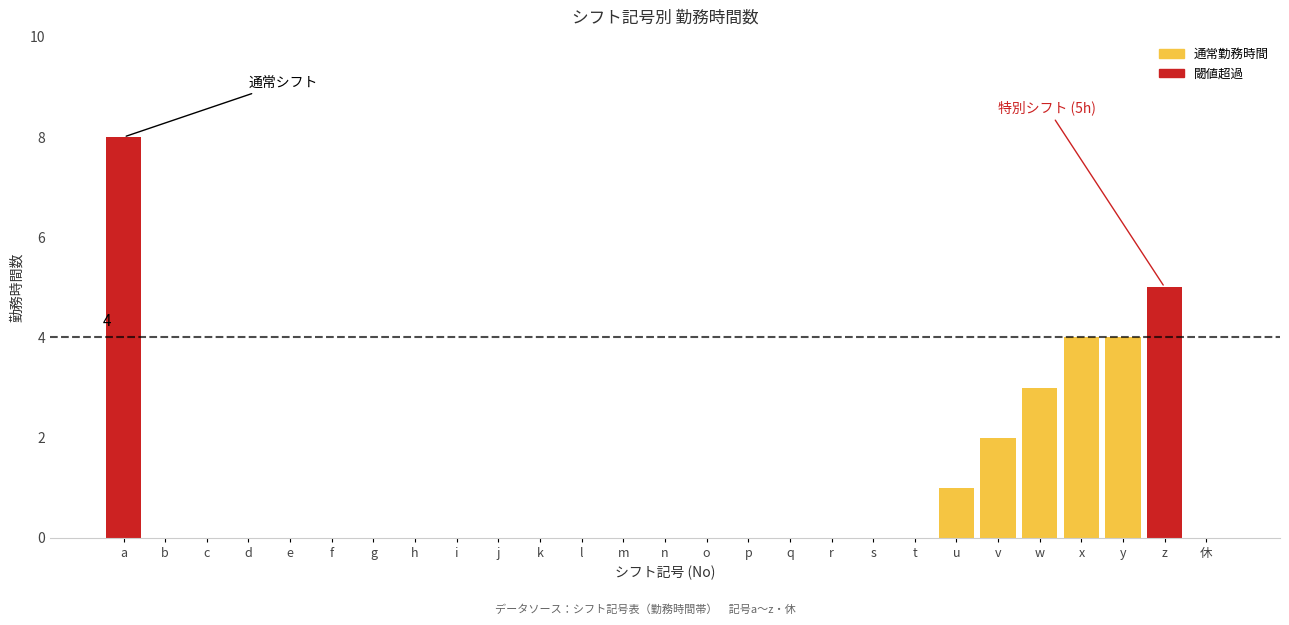

Reading left to right, what are all the values shown in this chart?

a=8	b=0	c=0	d=0	e=0	f=0	g=0	h=0	i=0	j=0	k=0	l=0	m=0	n=0	o=0	p=0	q=0	r=0	s=0	t=0	u=1	v=2	w=3	x=4	y=4	z=5	休=0